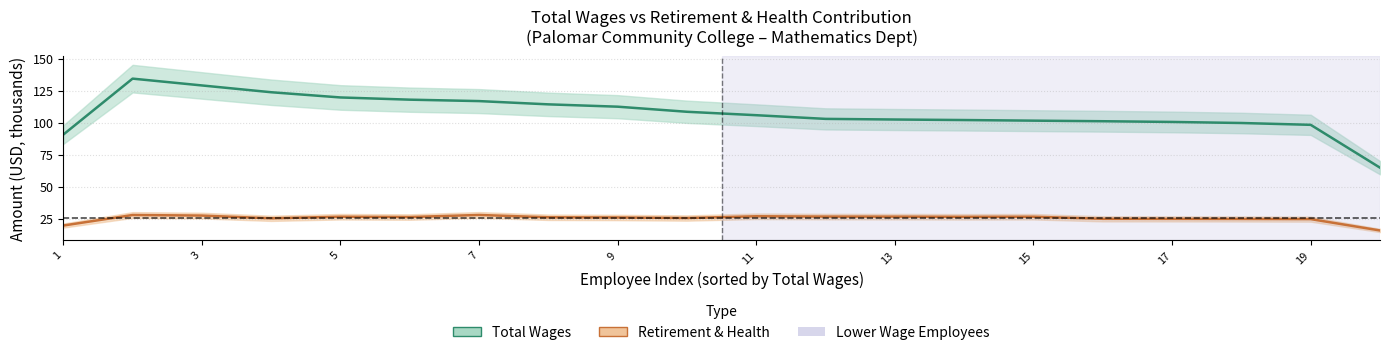

At 17, list the series in order from smallest to largest.

Retirement & Health, Total Wages